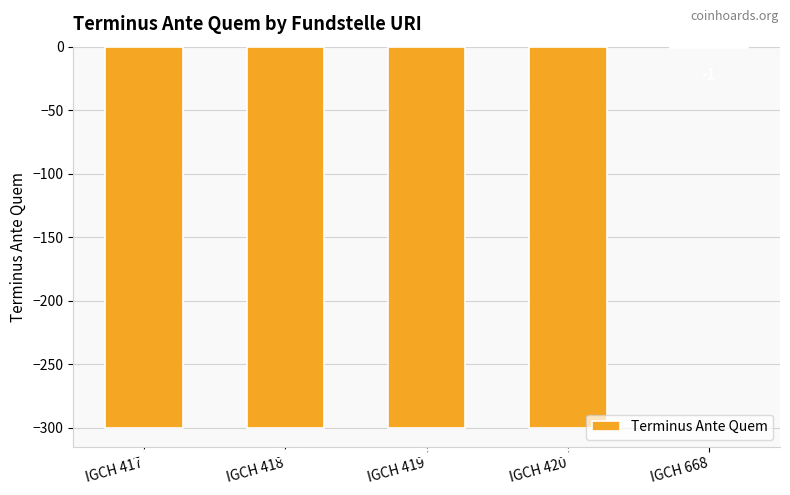

Reading right to left, what are all the values shown in this chart?

IGCH 668=-1	IGCH 420=-300	IGCH 419=-300	IGCH 418=-300	IGCH 417=-300